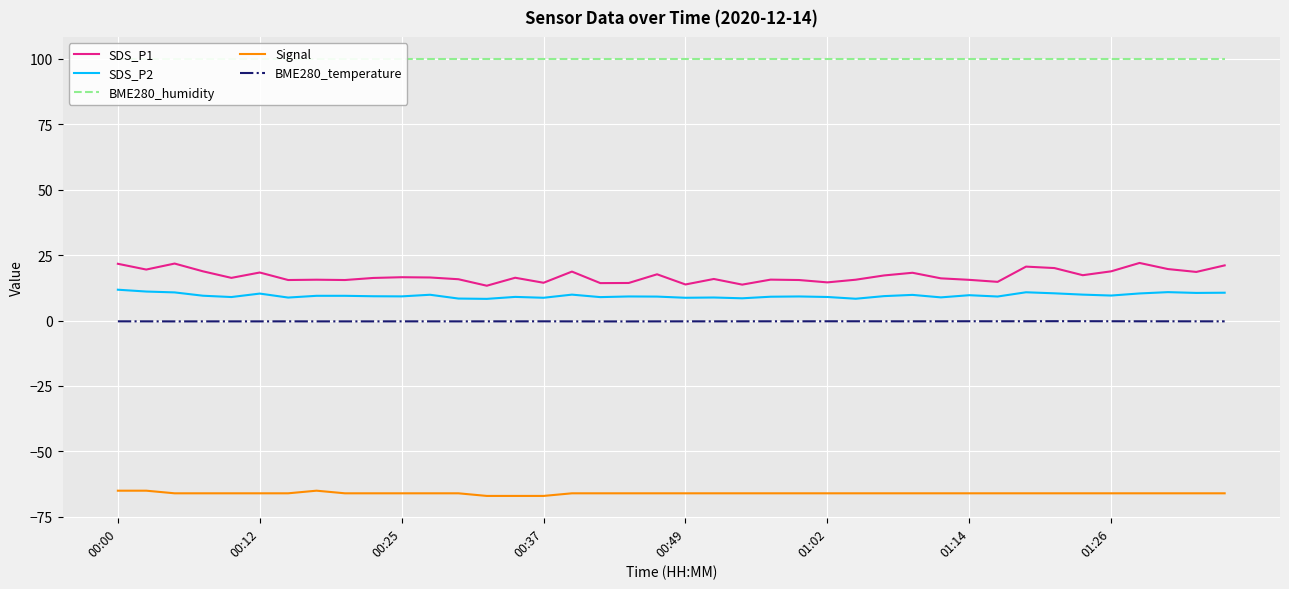

Reading left to right, transcribe all the data shown in this chart.

SDS_P1: 21.7	19.5	21.8	18.8	16.3	18.4	15.5	15.6	15.5	16.3	16.6	16.4	15.8	13.3	16.4	14.4	18.7	14.3	14.3	17.7	13.8	15.9	13.7	15.6	15.5	14.6	15.6	17.2	18.2	16.1	15.6	14.8	20.6	20.1	17.3	18.8	22.0	19.7	18.6	21.1
SDS_P2: 11.8	11.1	10.8	9.5	9.0	10.3	8.8	9.4	9.4	9.3	9.2	9.8	8.4	8.3	9.0	8.7	9.9	8.9	9.2	9.2	8.7	8.8	8.5	9.1	9.2	9.0	8.3	9.3	9.8	8.8	9.7	9.2	10.8	10.4	9.9	9.6	10.3	10.8	10.6	10.6
BME280_humidity: 100.0	100.0	100.0	100.0	100.0	100.0	100.0	100.0	100.0	100.0	100.0	100.0	100.0	100.0	100.0	100.0	100.0	100.0	100.0	100.0	100.0	100.0	100.0	100.0	100.0	100.0	100.0	100.0	100.0	100.0	100.0	100.0	100.0	100.0	100.0	100.0	100.0	100.0	100.0	100.0
Signal: -65.0	-65.0	-66.0	-66.0	-66.0	-66.0	-66.0	-65.0	-66.0	-66.0	-66.0	-66.0	-66.0	-67.0	-67.0	-67.0	-66.0	-66.0	-66.0	-66.0	-66.0	-66.0	-66.0	-66.0	-66.0	-66.0	-66.0	-66.0	-66.0	-66.0	-66.0	-66.0	-66.0	-66.0	-66.0	-66.0	-66.0	-66.0	-66.0	-66.0
BME280_temperature: -0.3	-0.3	-0.3	-0.3	-0.3	-0.3	-0.3	-0.3	-0.3	-0.3	-0.3	-0.3	-0.3	-0.3	-0.3	-0.3	-0.3	-0.3	-0.3	-0.3	-0.3	-0.3	-0.3	-0.3	-0.3	-0.3	-0.3	-0.3	-0.3	-0.3	-0.3	-0.3	-0.3	-0.2	-0.2	-0.3	-0.3	-0.3	-0.3	-0.3